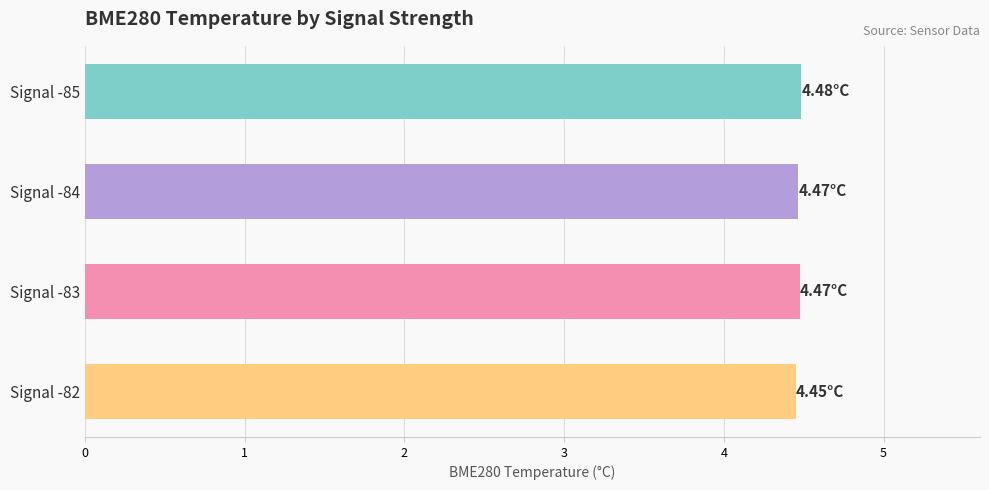

What is the sum of all values?

17.9